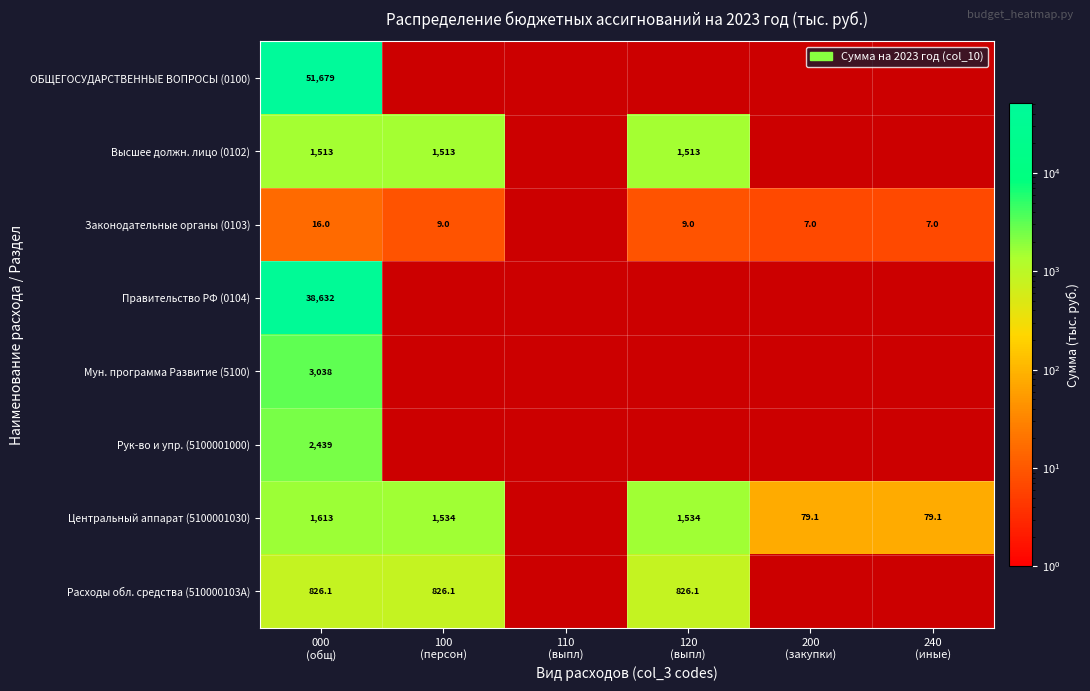

List the series in order of their peak value, highest first.

ОБЩЕГОСУДАРСТВЕННЫЕ ВОПРОСЫ (0100), Правительство РФ (0104), Мун. программа Развитие (5100), Рук-во и упр. (5100001000), Центральный аппарат (5100001030), Высшее должн. лицо (0102), Расходы обл. средства (510000103A), Законодательные органы (0103)